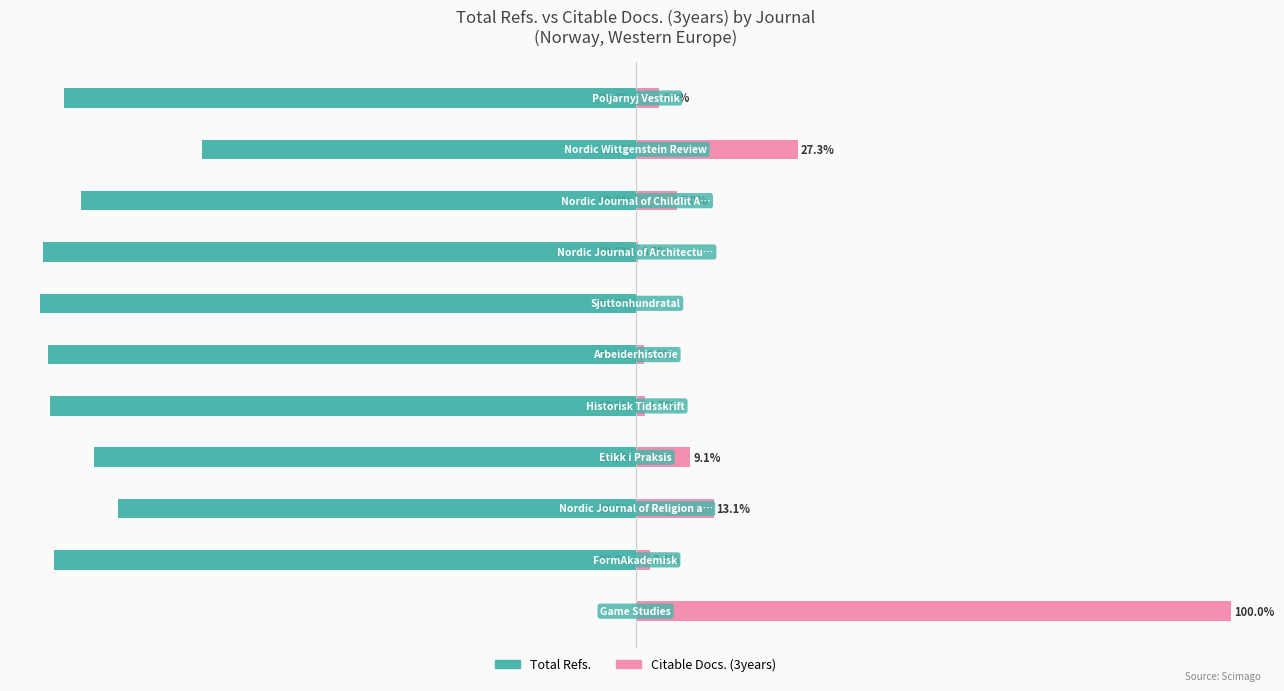

What is the maximum value shown in the chart?

100.0